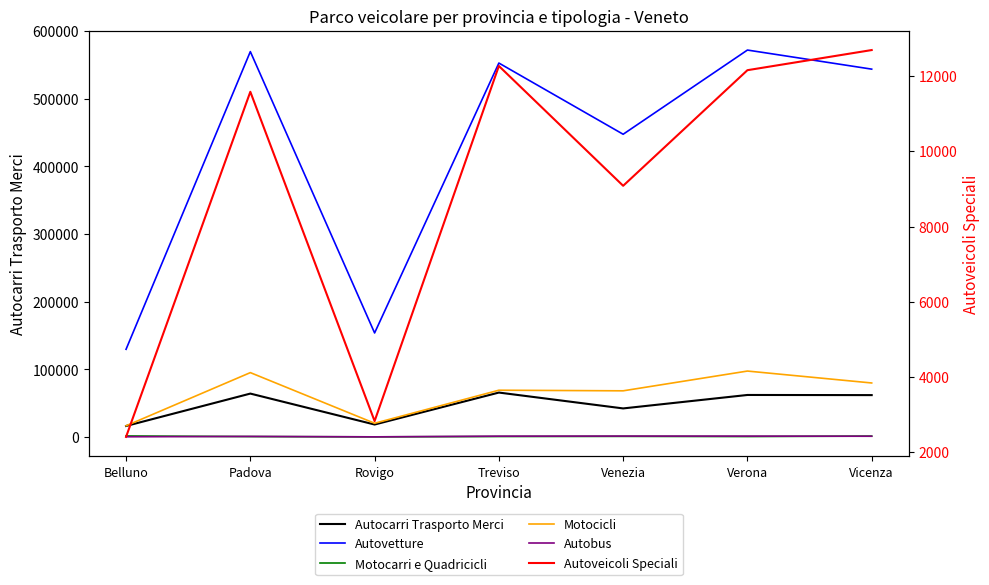

In Autocarri Trasporto Merci, how many points are lower than both neighbors (excluding endpoints)?

2